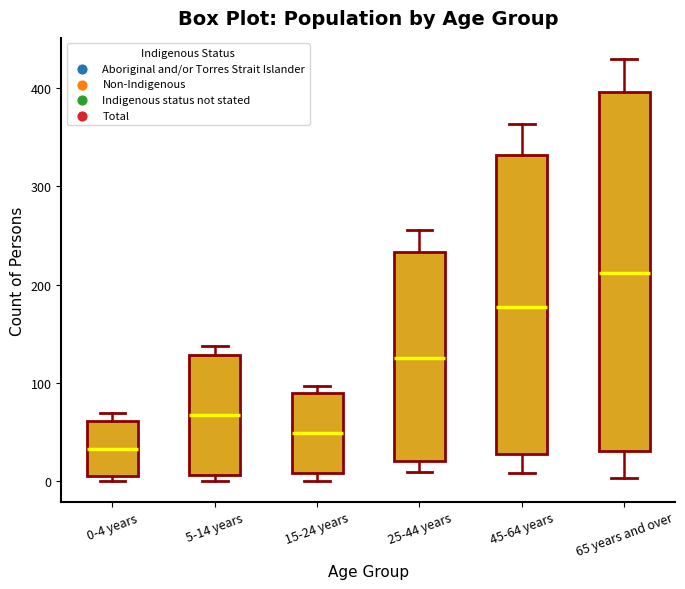

Where is the upper edge of the box for 0-4 years on the y-axis? The values are not printed on the chart, so give them approximately, as read against the axis.

60